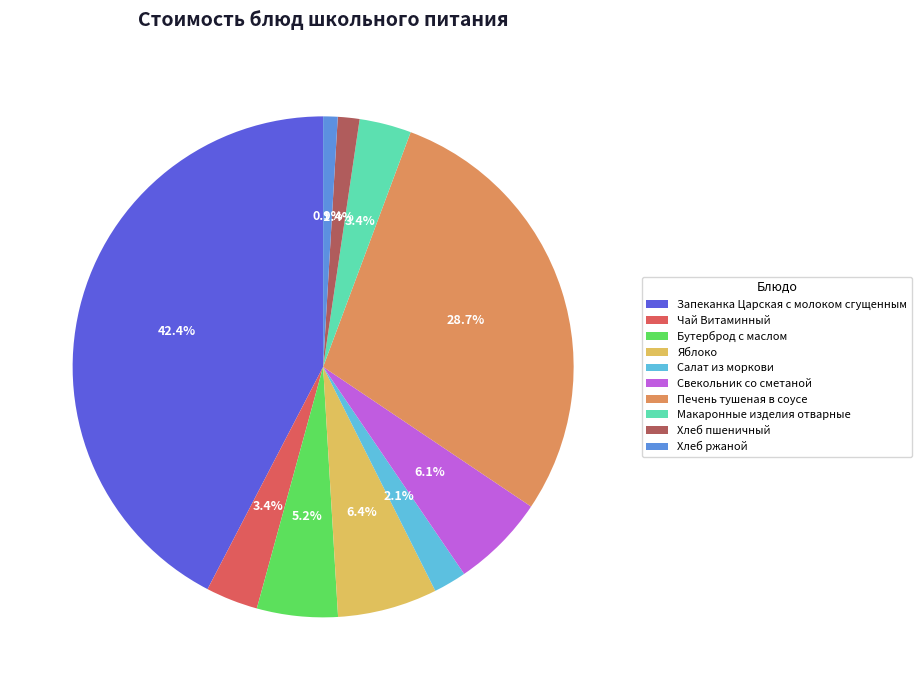

To the nearest percent, what is the average slice percentage?

10%